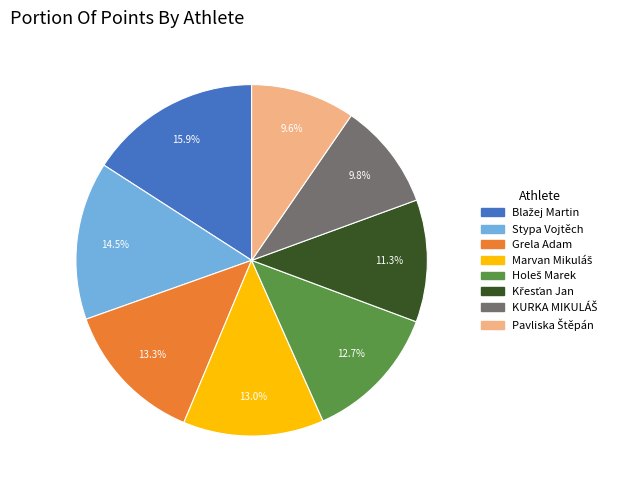

Does Grela Adam account for over 50% of the chart?

No